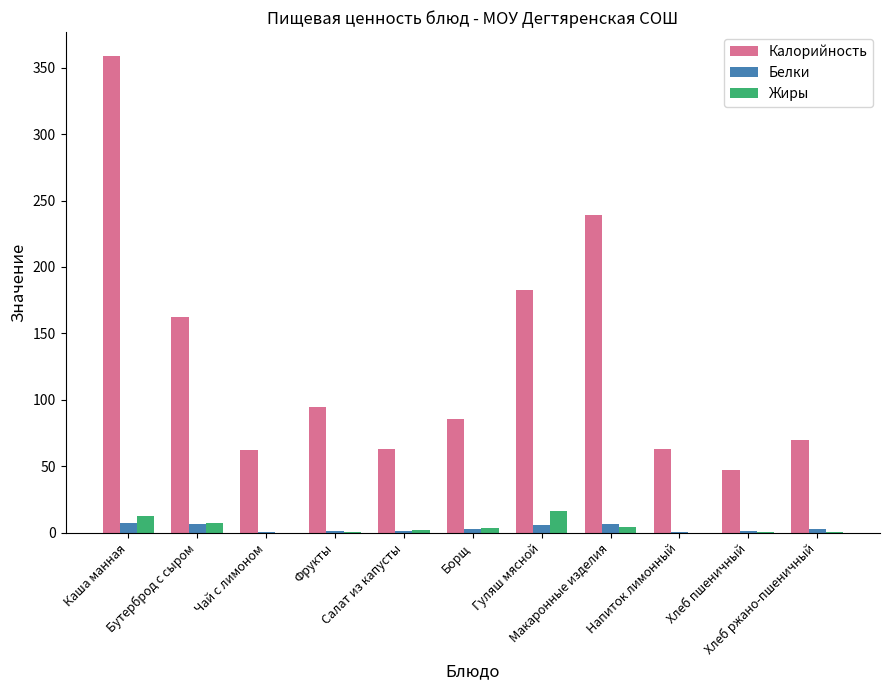

What is the sum of all Белки values?

36.4